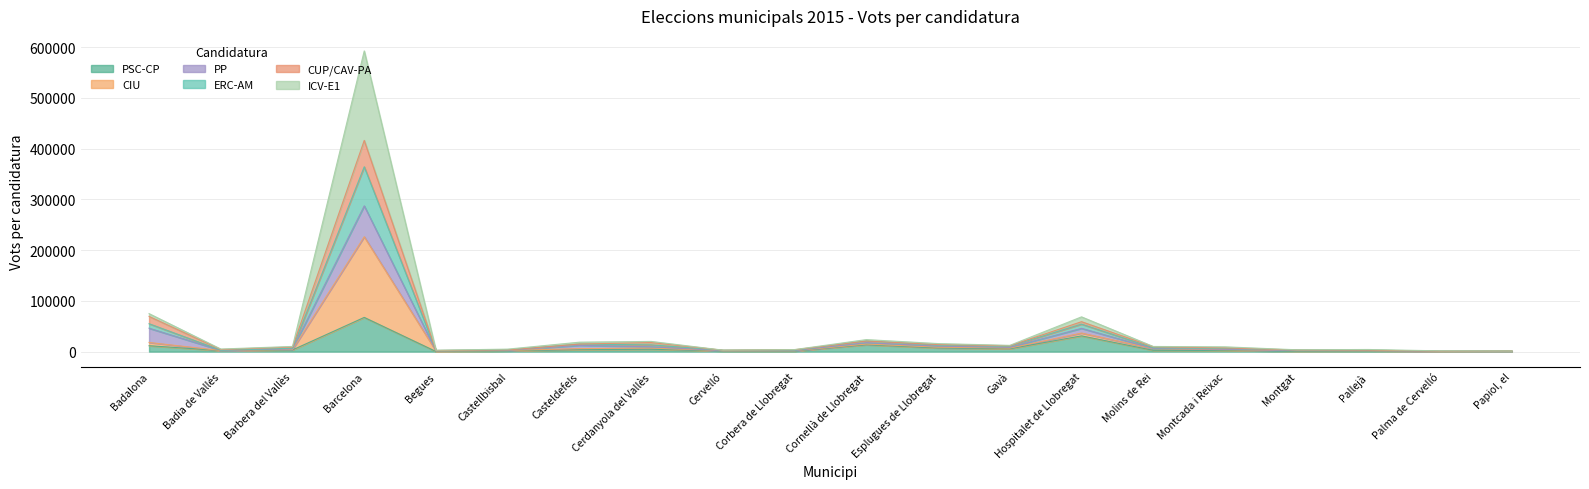

Where is the first local minimum for CIU?

Badia de Vallés